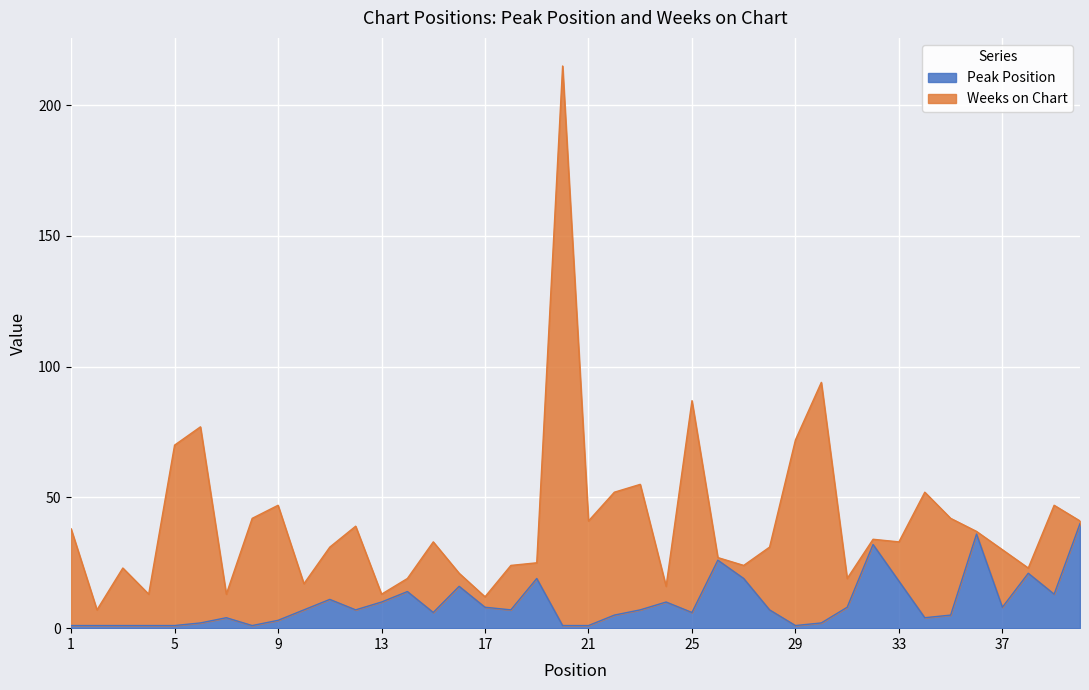

Reading left to right, what are all the values shown in this chart?

1=1	2=1	3=1	4=1	5=1	6=2	7=4	8=1	9=3	10=7	11=11	12=7	13=10	14=14	15=6	16=16	17=8	18=7	19=19	20=1	21=1	22=5	23=7	24=10	25=6	26=26	27=19	28=7	29=1	30=2	31=8	32=32	33=18	34=4	35=5	36=36	37=8	38=21	39=13	40=40